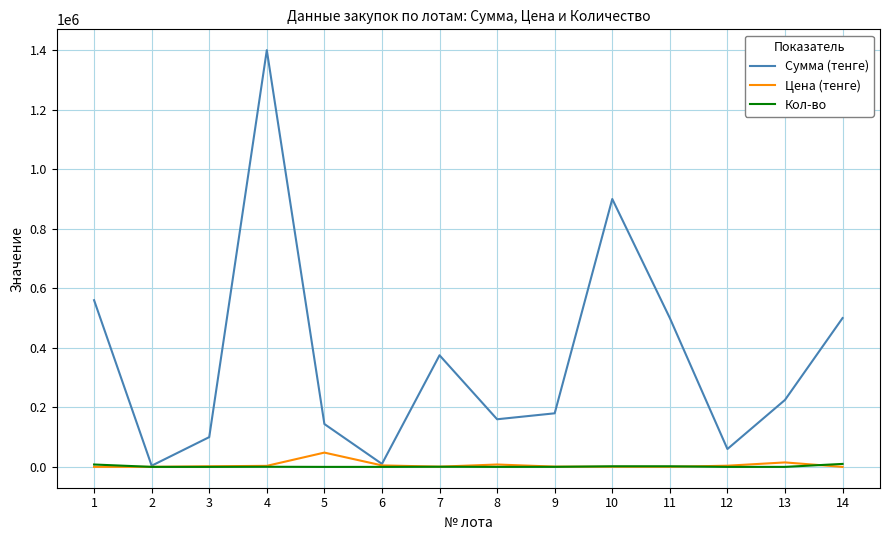

Which series changed the most between 6 and 11?

Сумма (тенге)